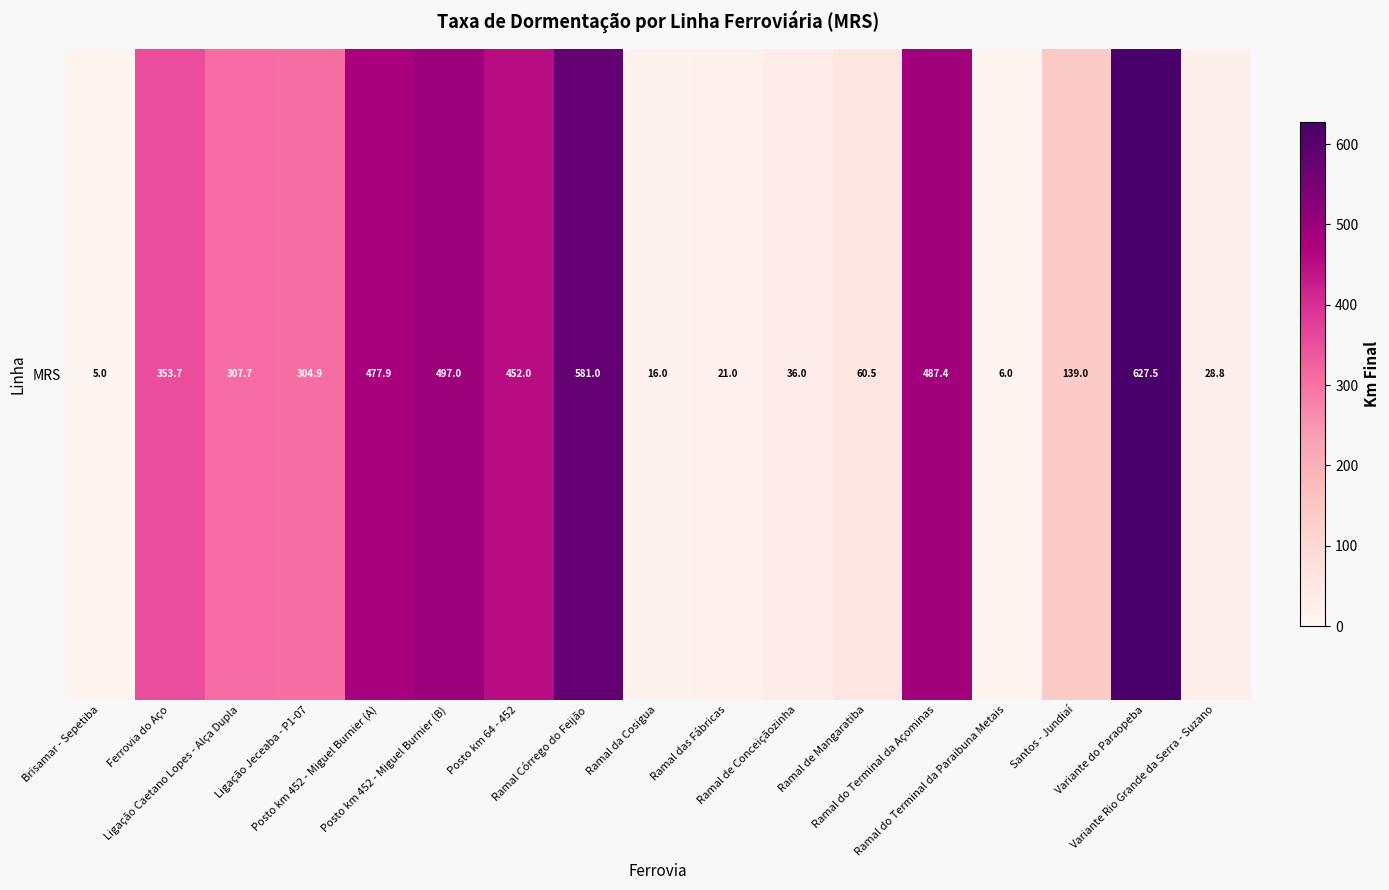

True or false: the data shows 28.8 at Variante Rio Grande da Serra - Suzano.

True